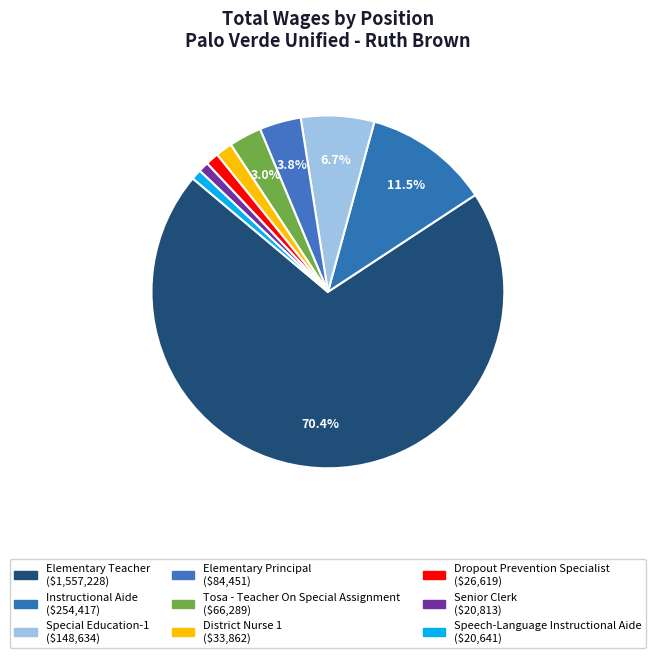

Does Speech-Language Instructional Aide account for over 50% of the chart?

No